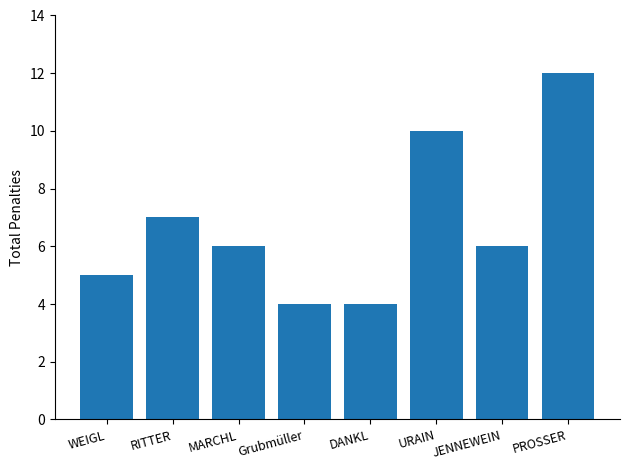

Where is the data nearest to the value 8?

RITTER